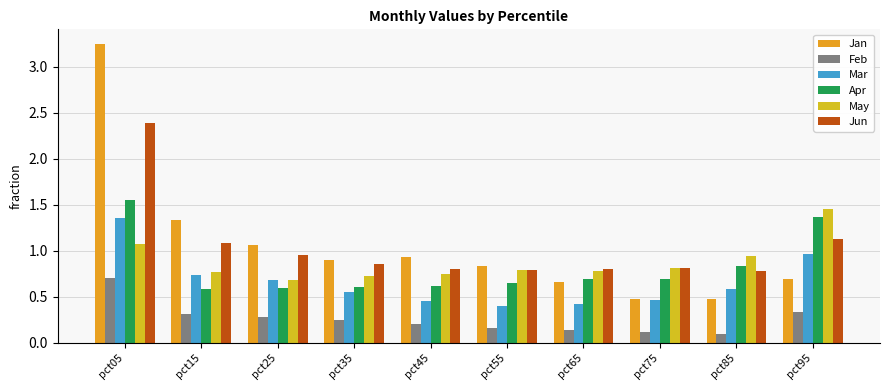

What is the difference between the maximum and minimum values in the Mar series?

1.0